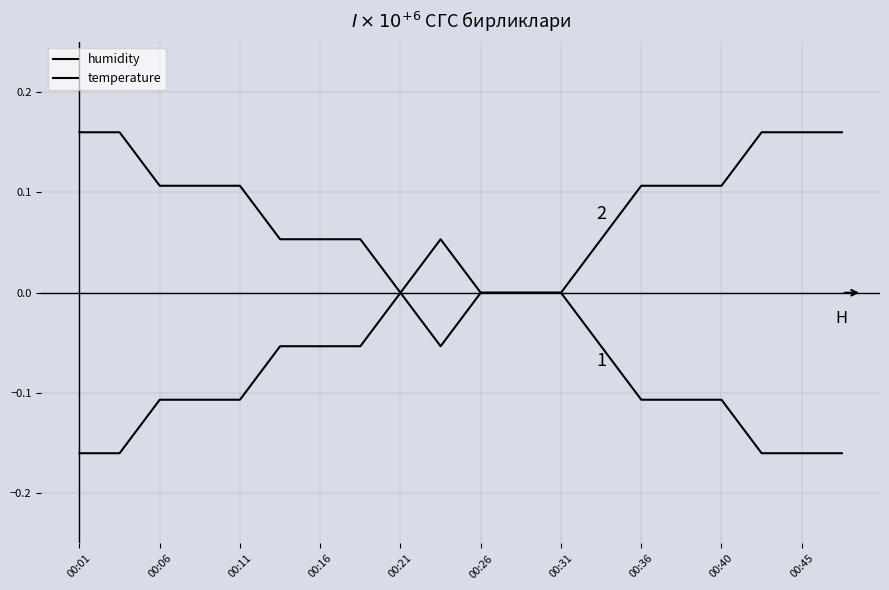

How many distinct data groups are displayed?

2